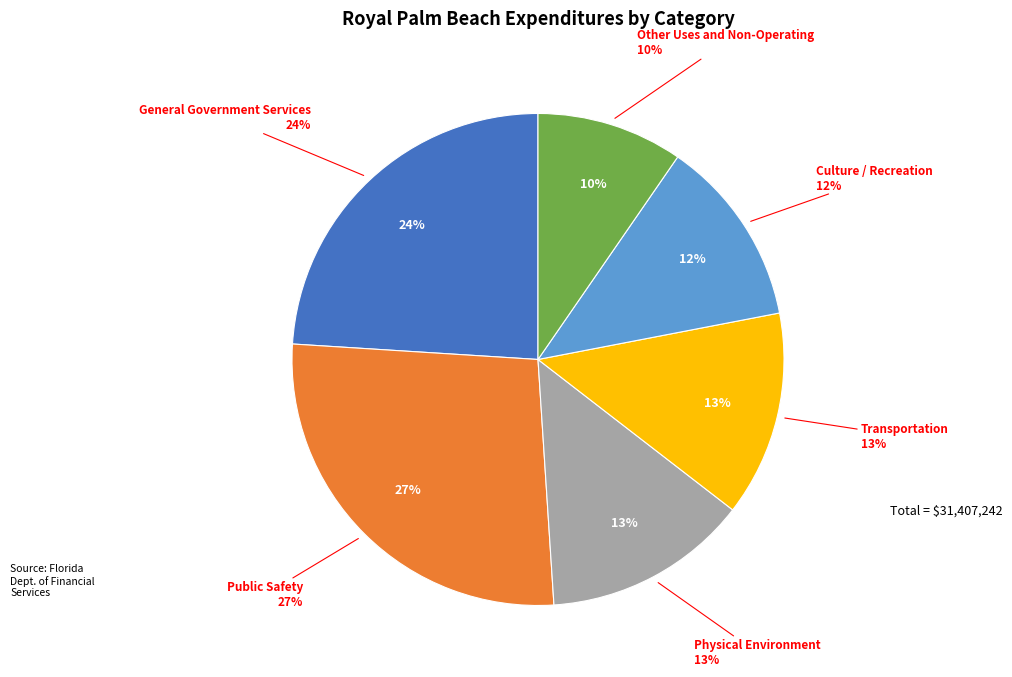

Is it true that Public Safety is 20% of the pie?

False